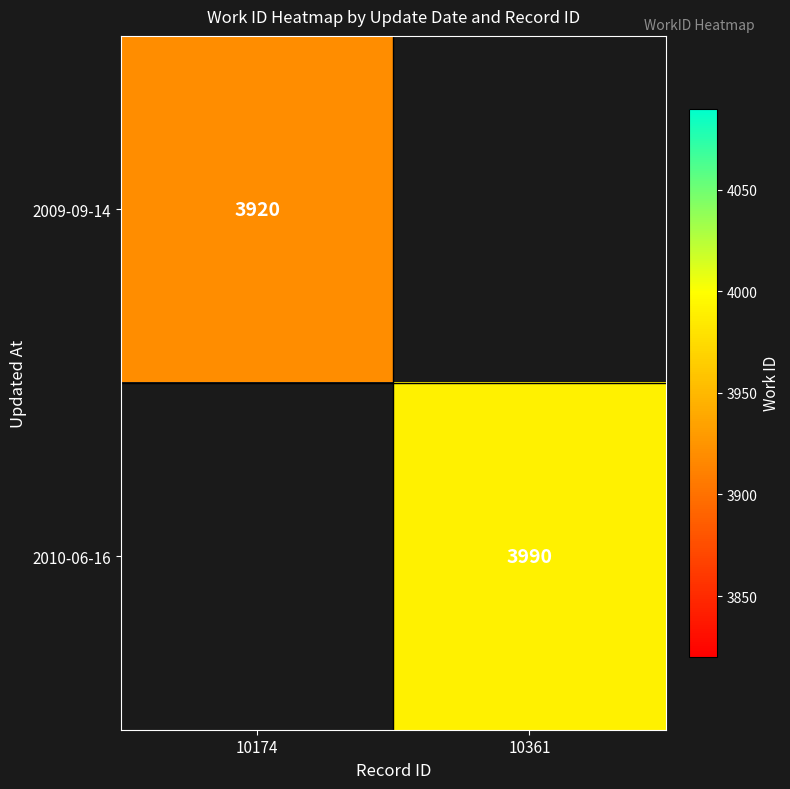

The value of 2009-09-14 at 10174 is 3920. True or false?

True